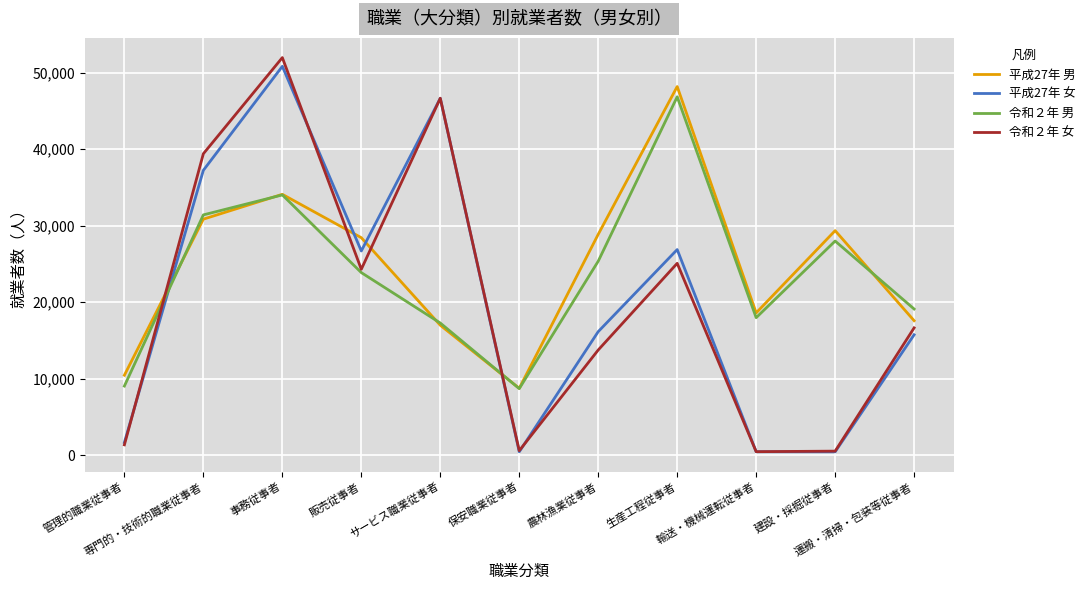

Which series has the widest spread of values?

令和２年 女